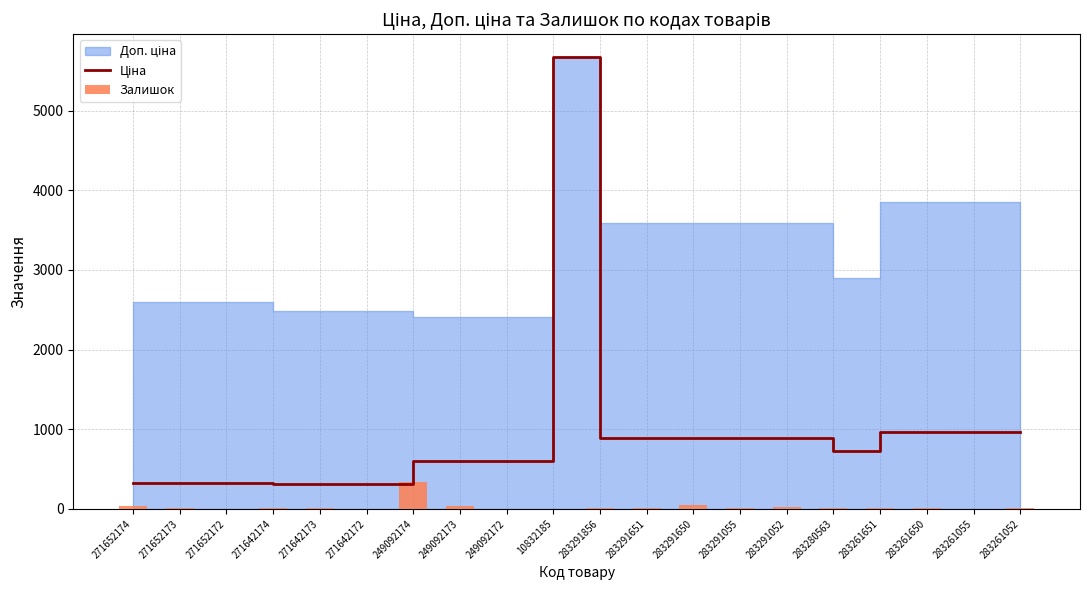

What is the greatest value displayed?

5673.8